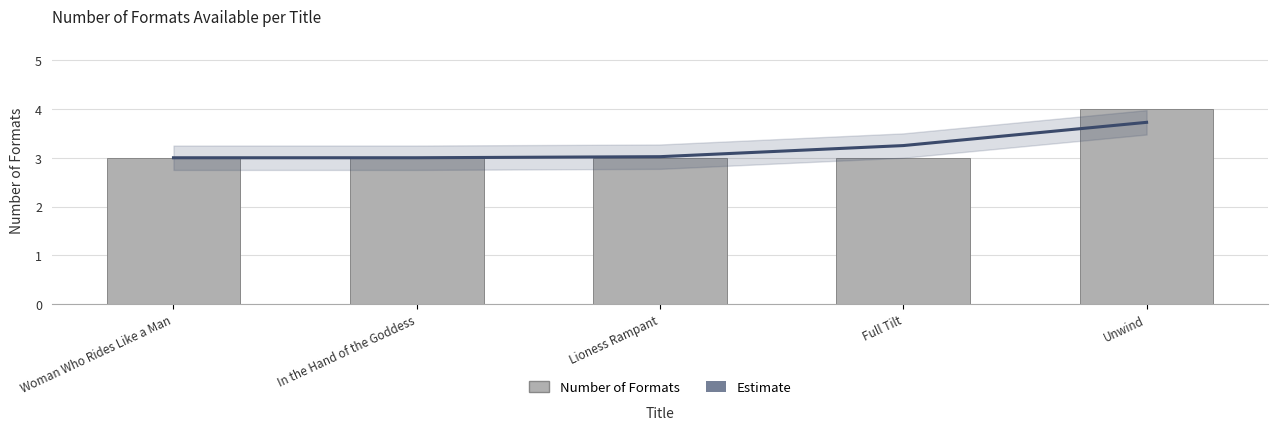

Which has a higher value, In the Hand of the Goddess or Full Tilt?

Full Tilt